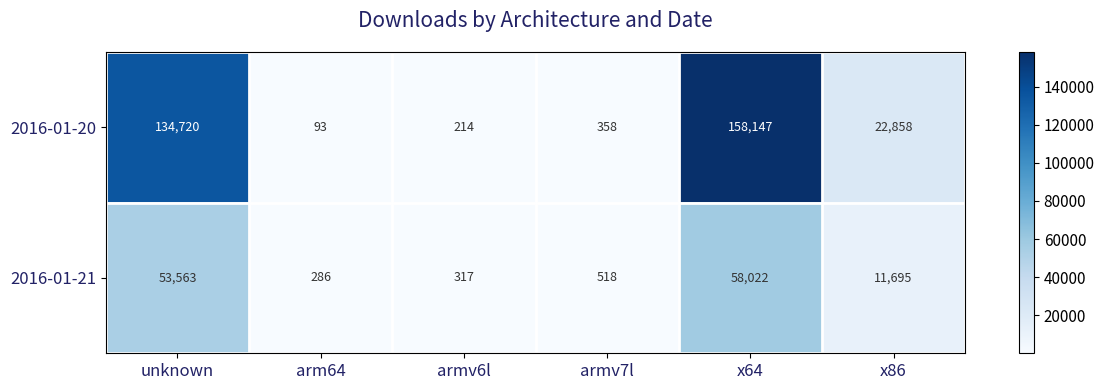

Reading left to right, what are all the values shown in this chart?

2016-01-20: 134720	93	214	358	158147	22858
2016-01-21: 53563	286	317	518	58022	11695